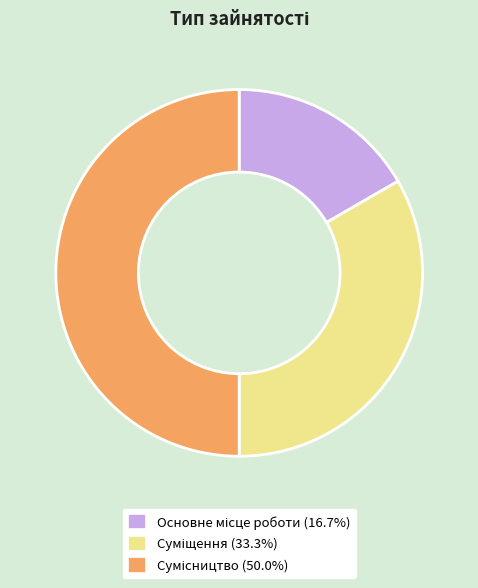

Count the number of slices in the pie.

3